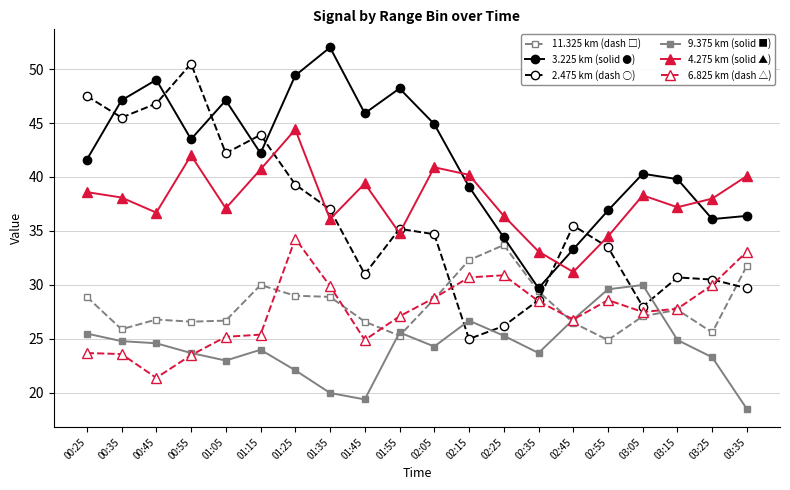

How many interior local peaks does the 3.225 km (solid ●) series have?

5